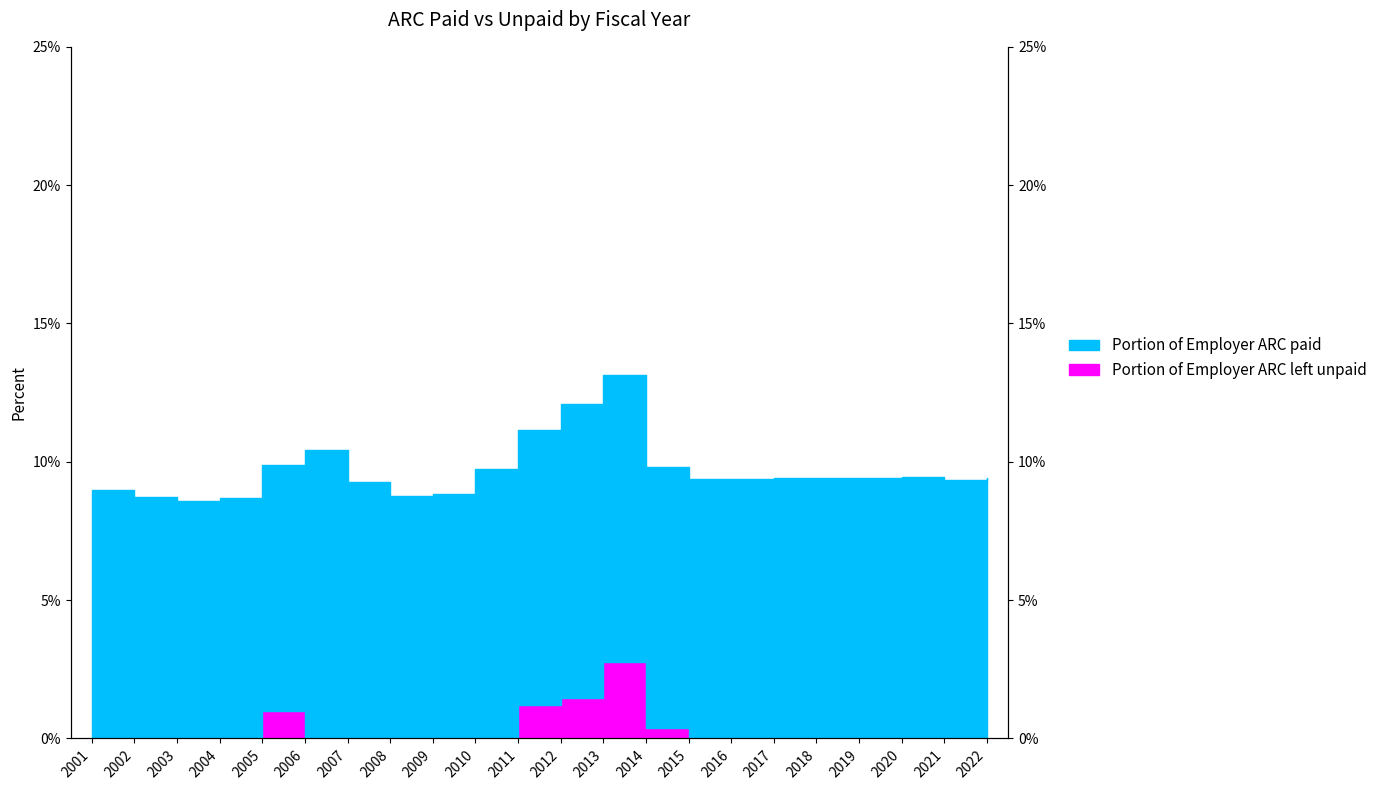

True or false: the data shows 0.0 at 2008.

True